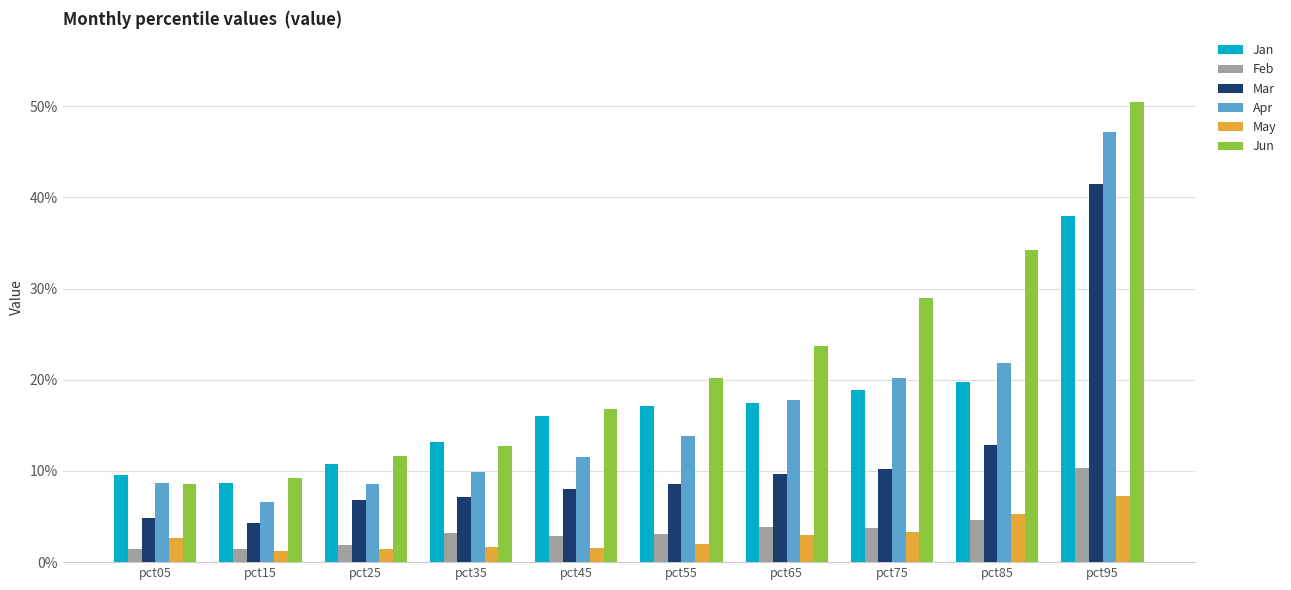

What is the value of the Mar bar at the 8th from the left?

0.1